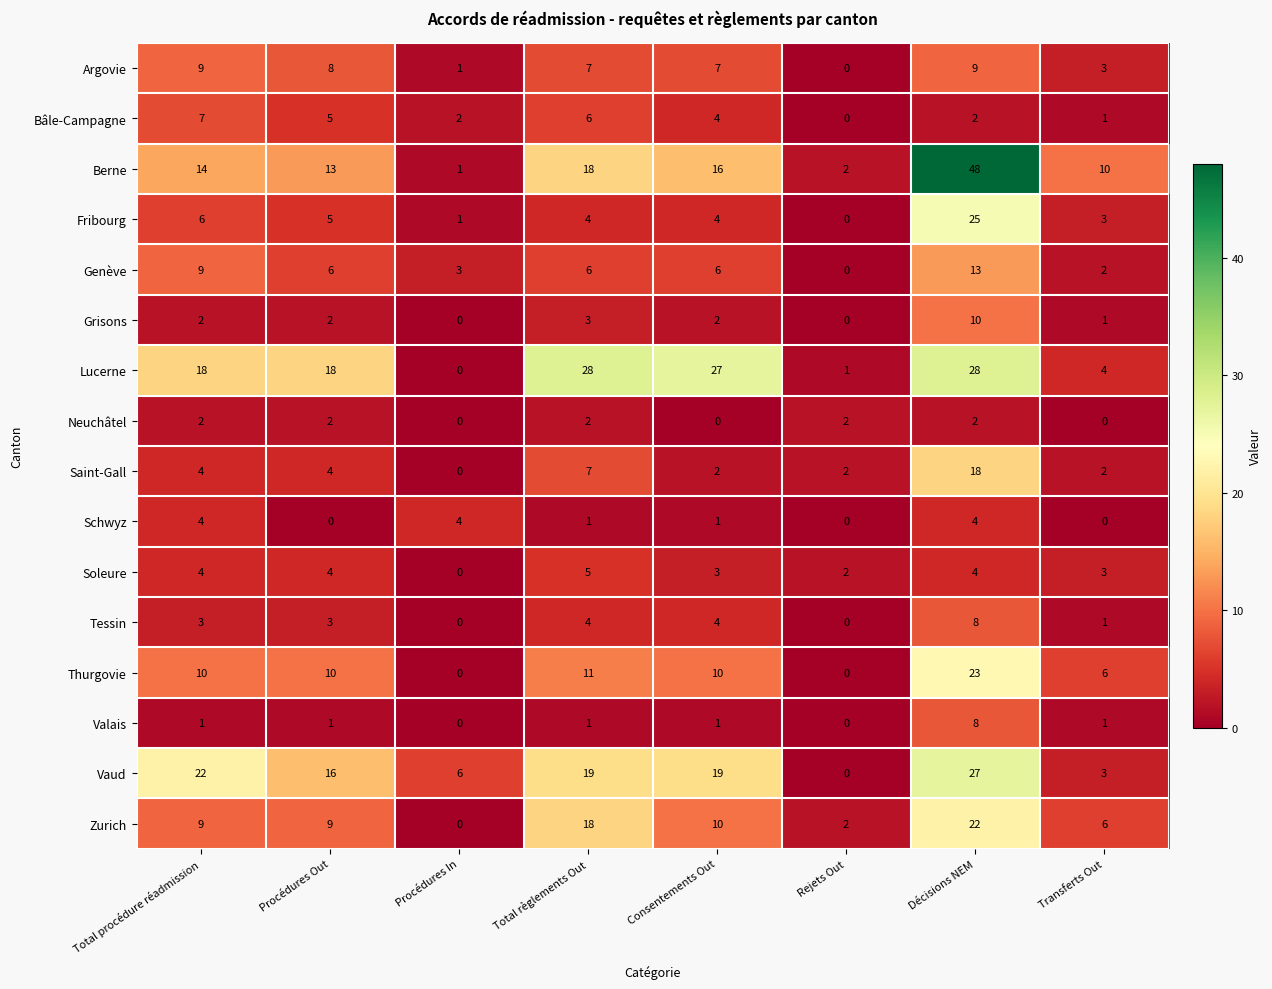

At which category is the sum across all series the highest?

Décisions NEM